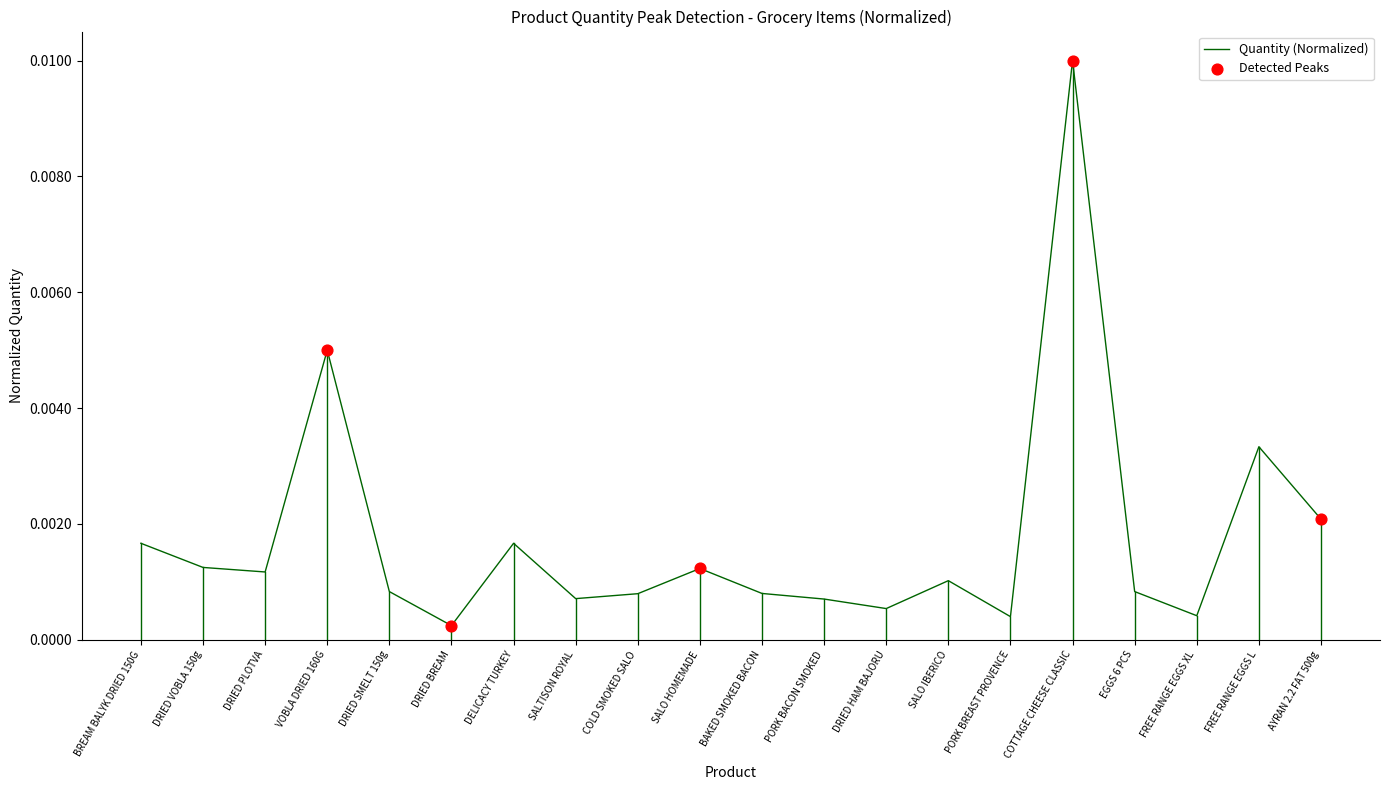

Which has a higher value, SALTISON ROYAL or BREAM BALYK DRIED 150G?

BREAM BALYK DRIED 150G